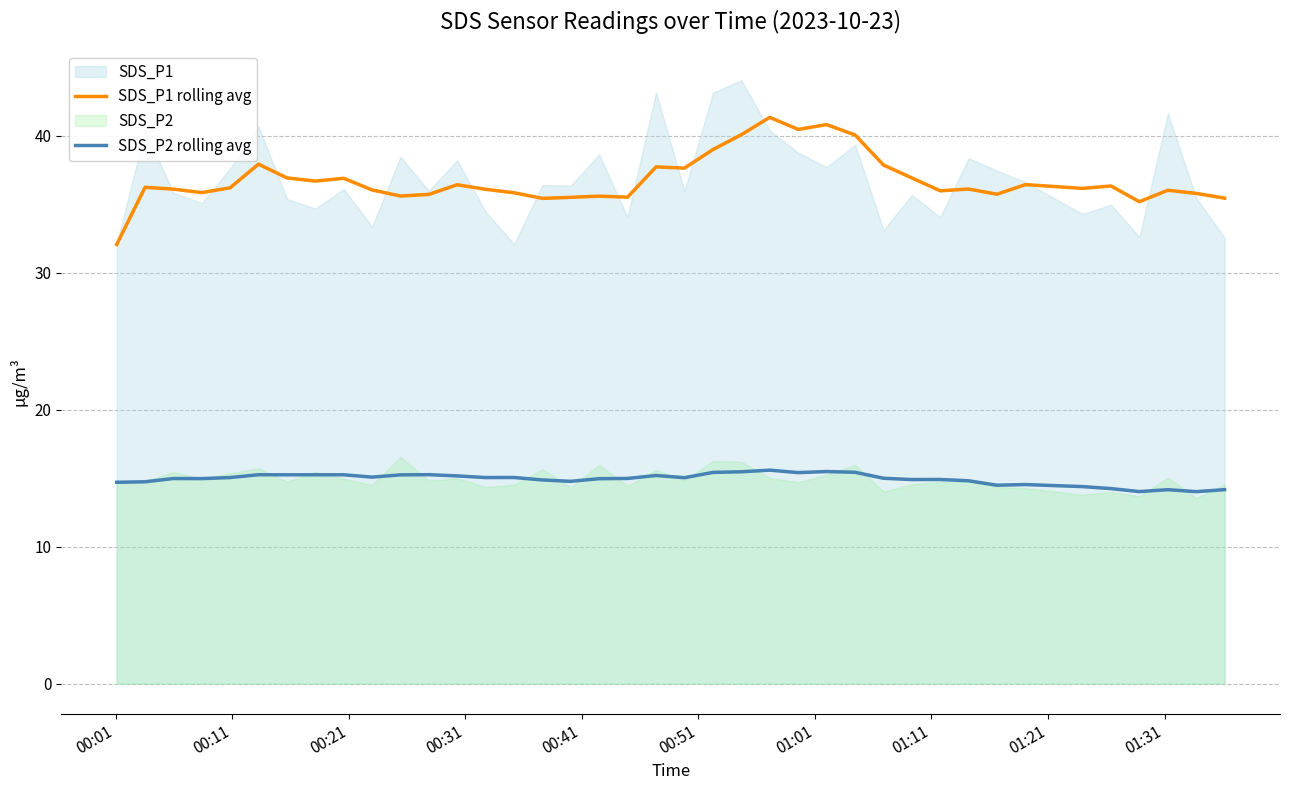

Which series has the largest range (max minus min)?

SDS_P1 rolling avg